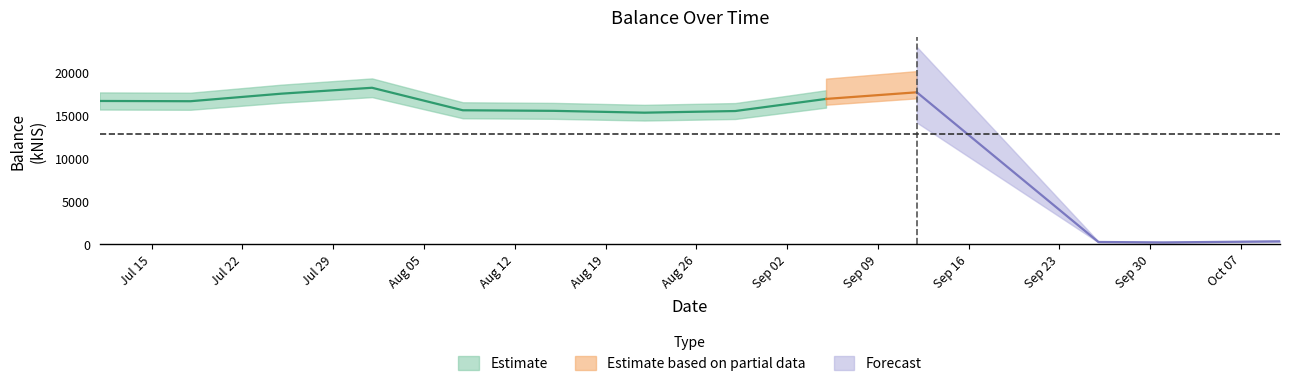

Which category has the lowest value across all series?

2024-10-01